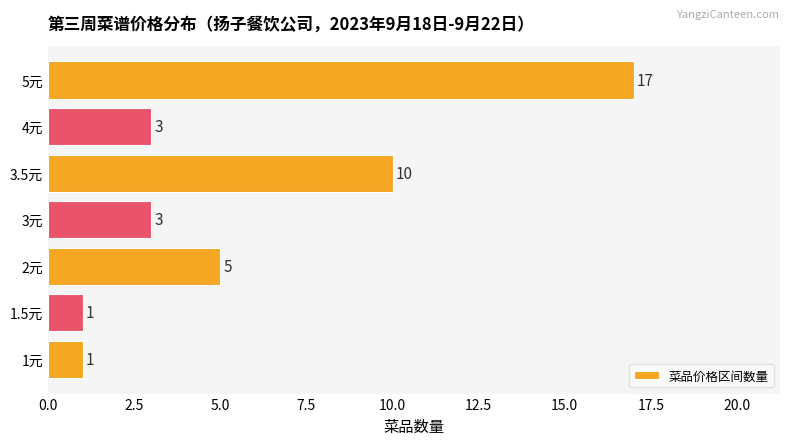

Which has a higher value, 2元 or 1元?

2元